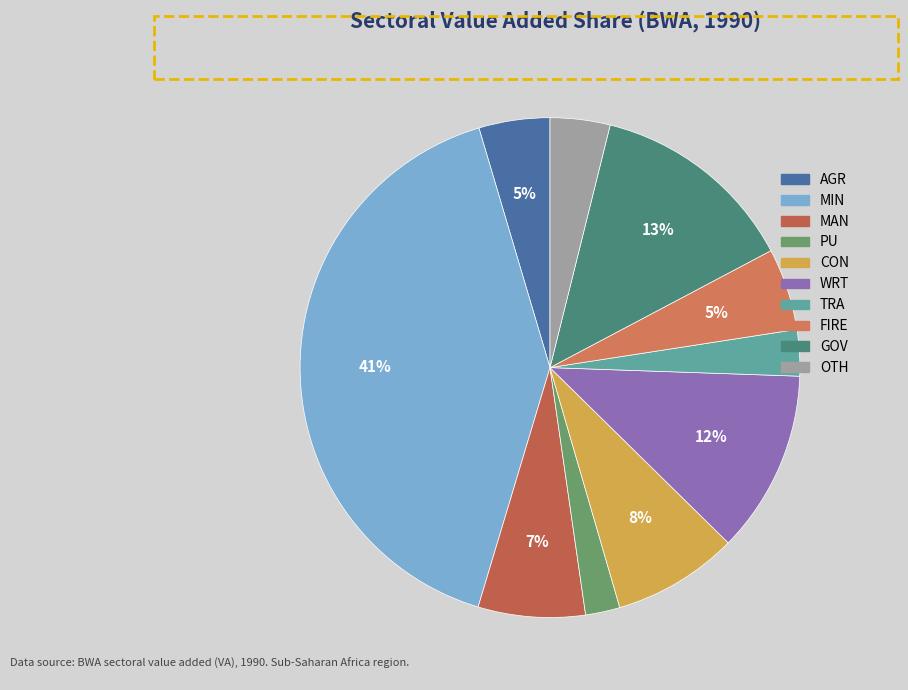

To the nearest percent, what is the difference between the largest and smallest slice percentages?

39%